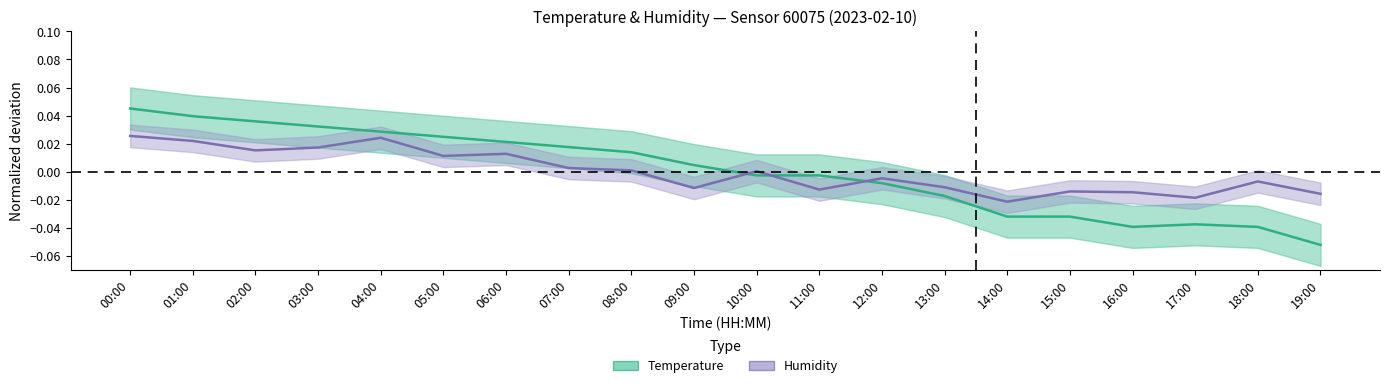

List the labels in order of Humidity (normalized) value, smallest first.

14:00, 17:00, 19:00, 16:00, 15:00, 11:00, 09:00, 13:00, 18:00, 12:00, 10:00, 08:00, 07:00, 05:00, 06:00, 02:00, 03:00, 01:00, 04:00, 00:00